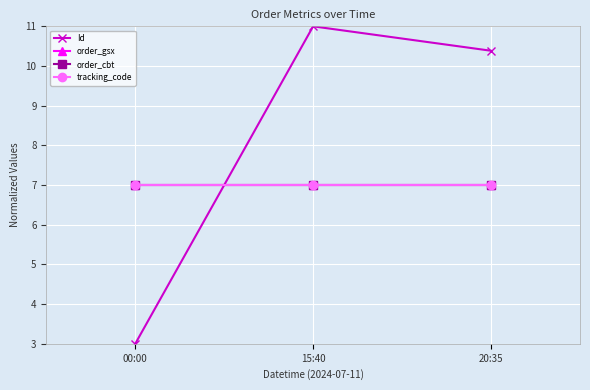

Does the chart have visible grid lines?

Yes